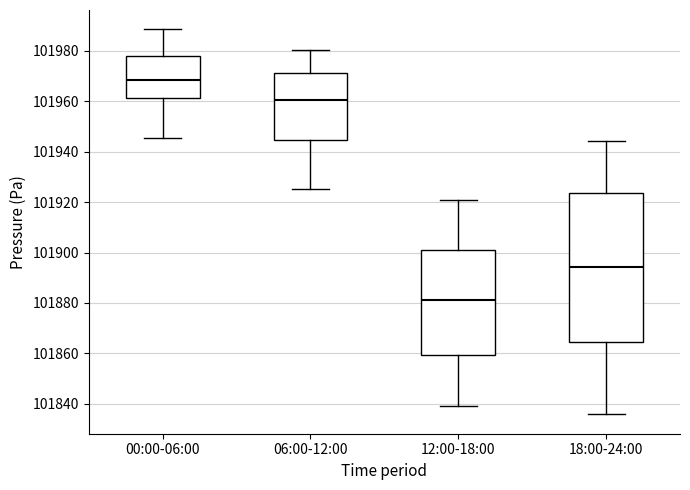

Reading left to right, transcribe this box plot: for each box, give where its median line is, the range the box spans, and where its two whiskers end, as read against the y-axis. The values are not printed on the chart, so give them approximately, as read against the axis.

00:00-06:00: median 101968, box 101962 to 101978, whiskers 101946 to 101988
06:00-12:00: median 101960, box 101944 to 101972, whiskers 101926 to 101980
12:00-18:00: median 101882, box 101860 to 101900, whiskers 101840 to 101920
18:00-24:00: median 101894, box 101864 to 101924, whiskers 101836 to 101944